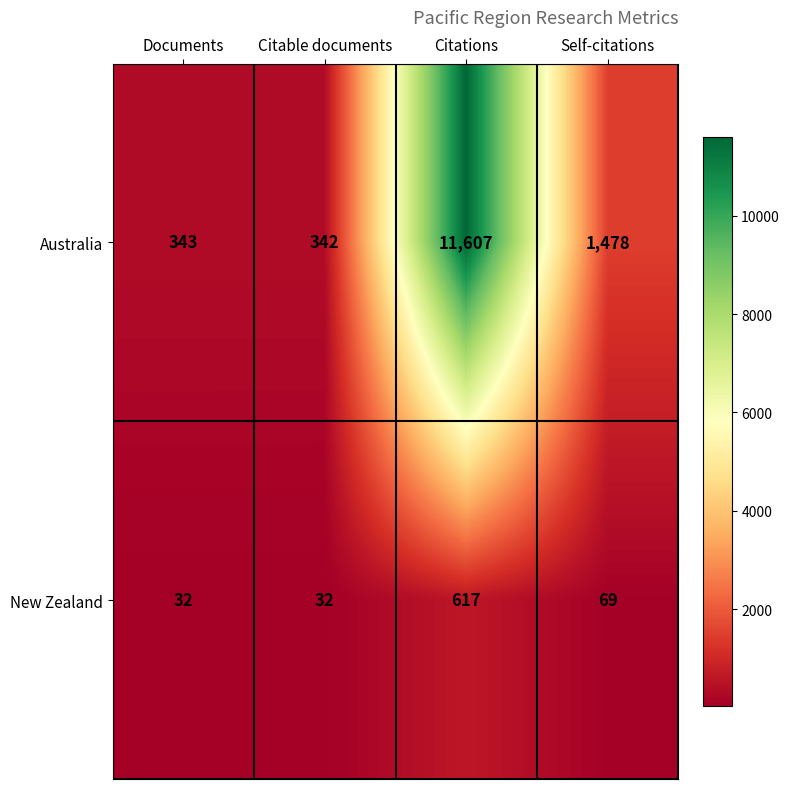

What is the difference between the maximum and minimum values in the New Zealand series?

585